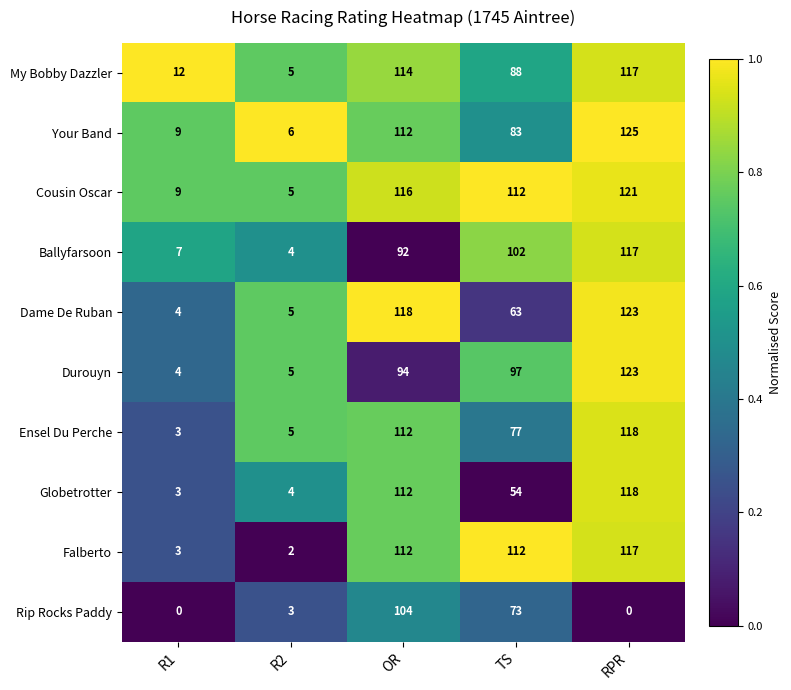

Between R1 and OR, which series saw the biggest shift?

Dame De Ruban